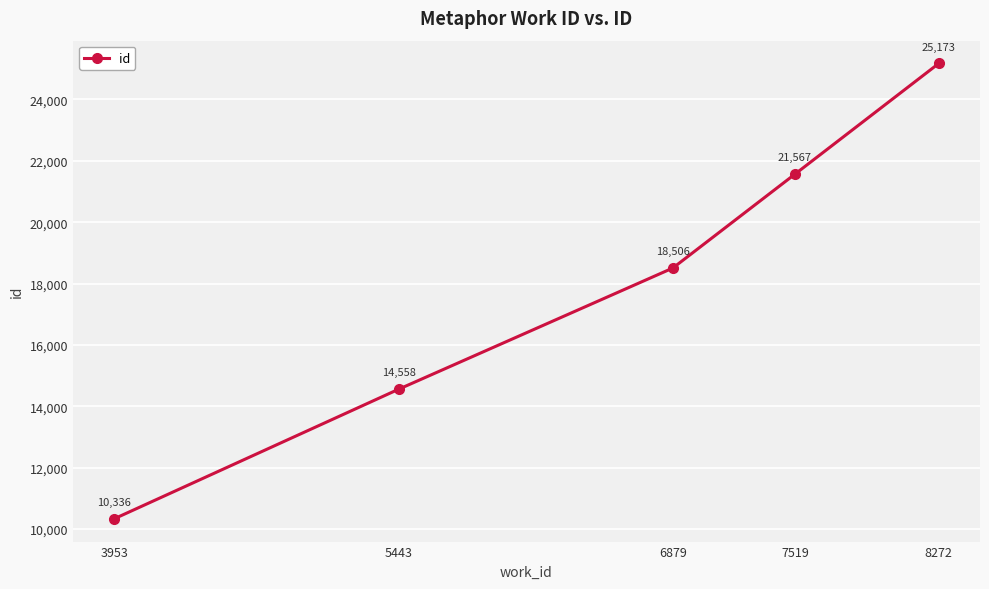

What is the change in value from 6879 to 8272?

+6667